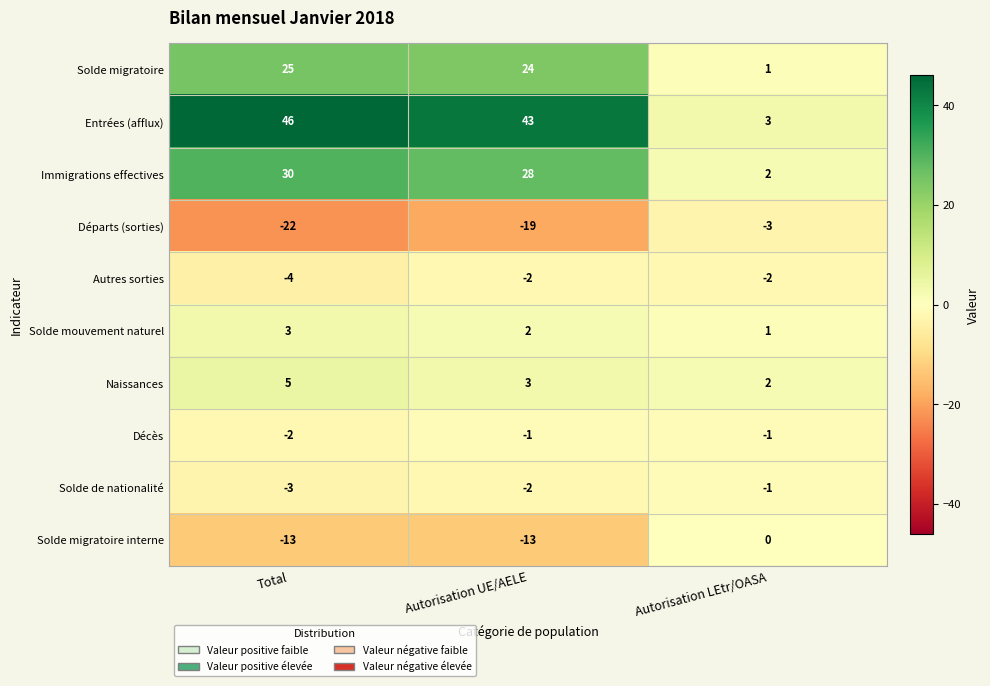

Is it true that Solde mouvement naturel equals 1 at Total?

False